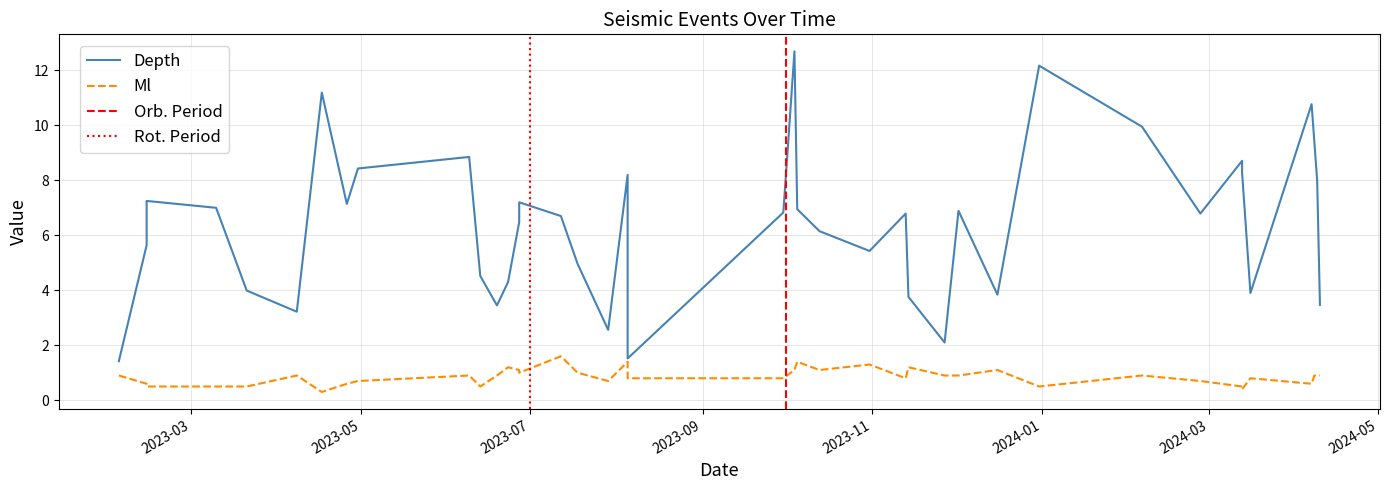

Does the chart have visible grid lines?

Yes